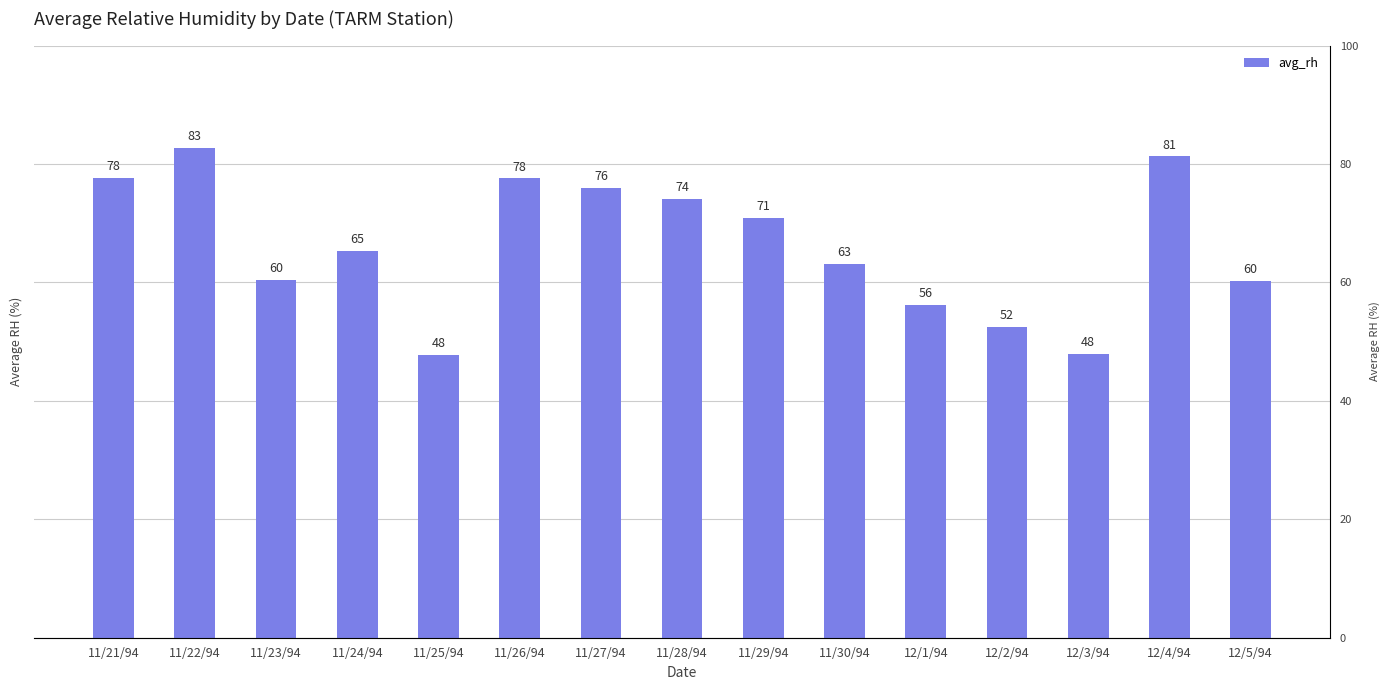

How many bars are there in total?

15